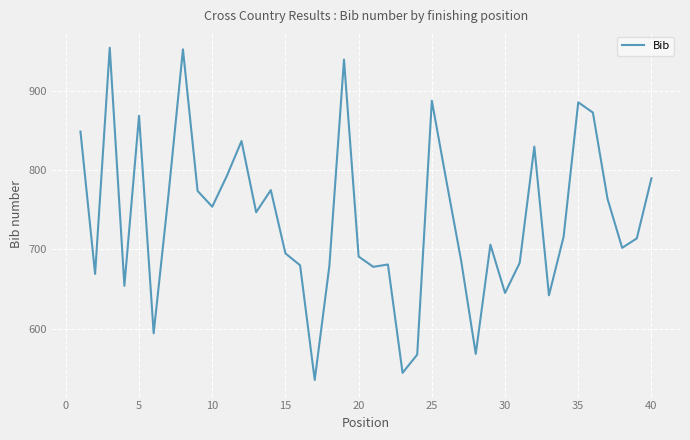

What is the difference between the maximum and minimum values?

420